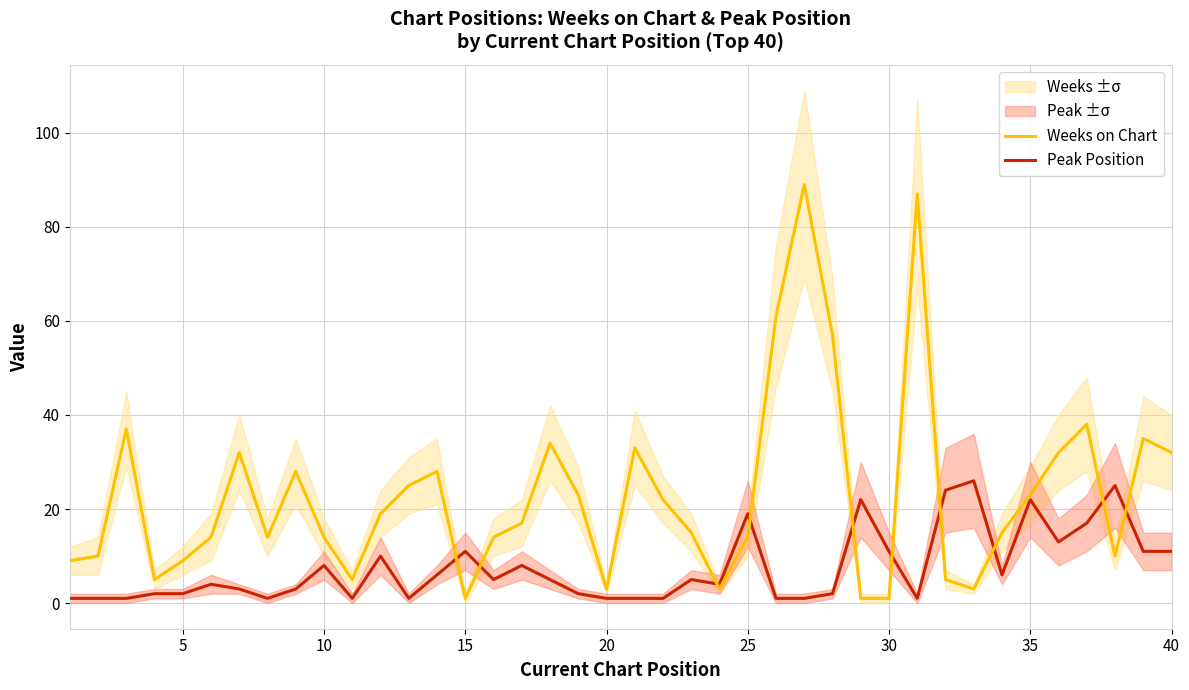

True or false: Weeks on Chart and Peak Position cross at least once.

True